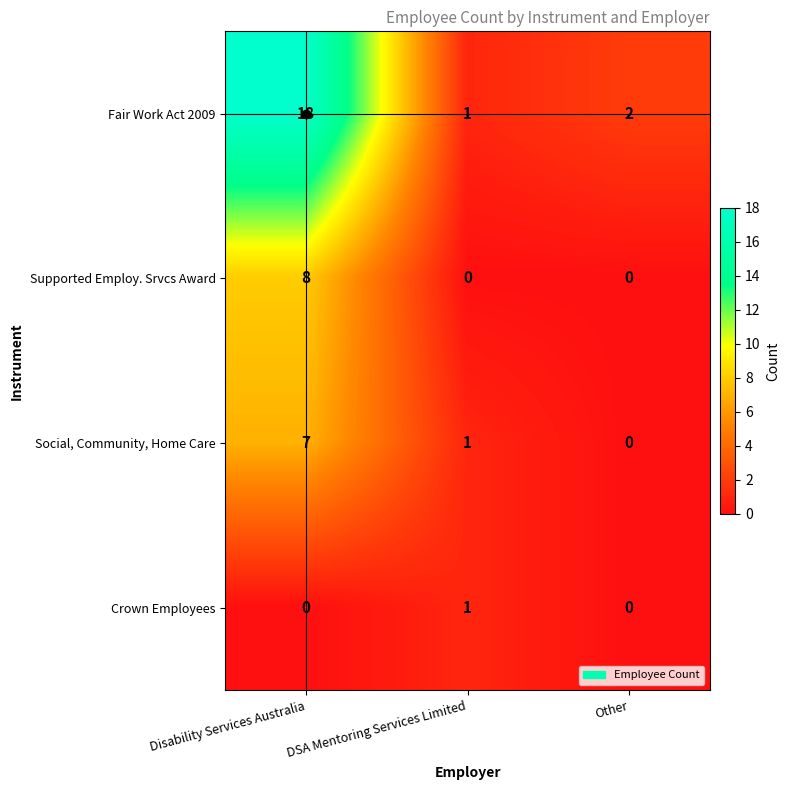

At which label does Fair Work Act 2009 reach its peak?

Disability Services Australia